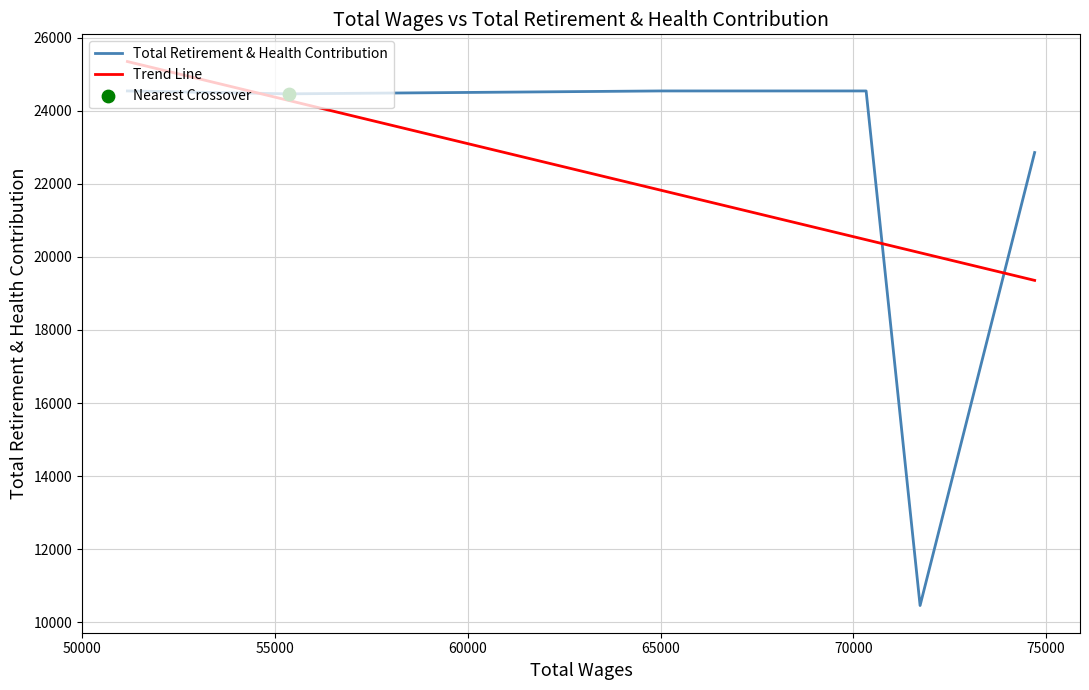

Which series ends up on top after the final intersection of Trend Line and Total Retirement & Health Contribution?

Total Retirement & Health Contribution